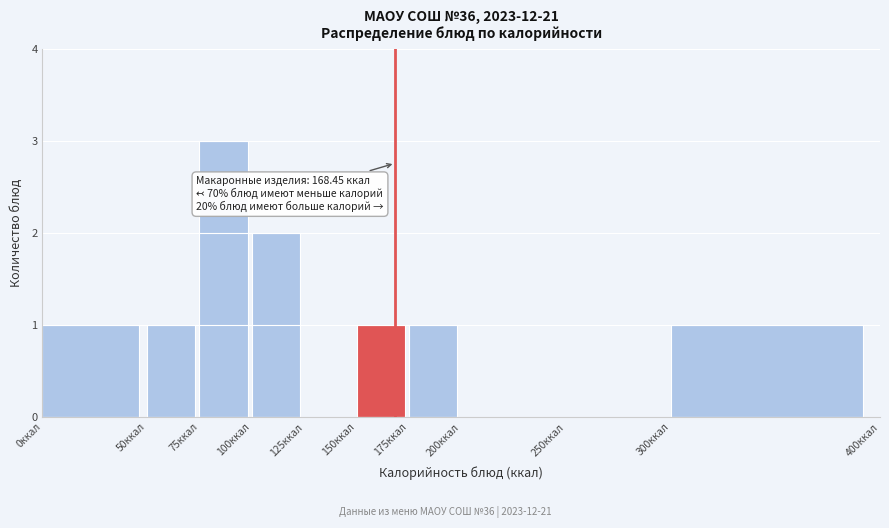

Over which range of the x-axis is the bar tallest?

75 to 100